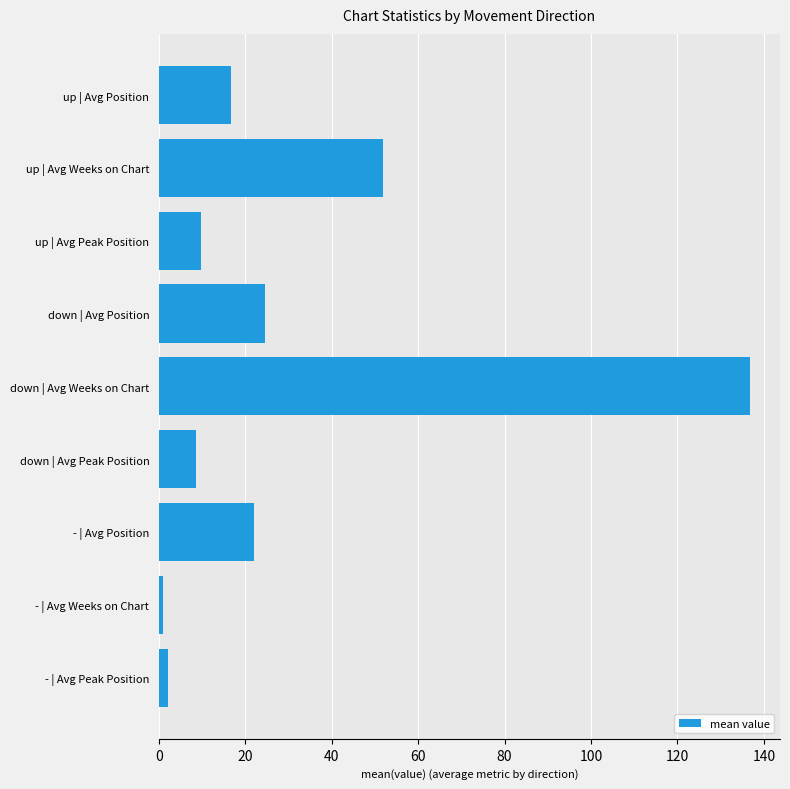

How many data points are less than 16?

4